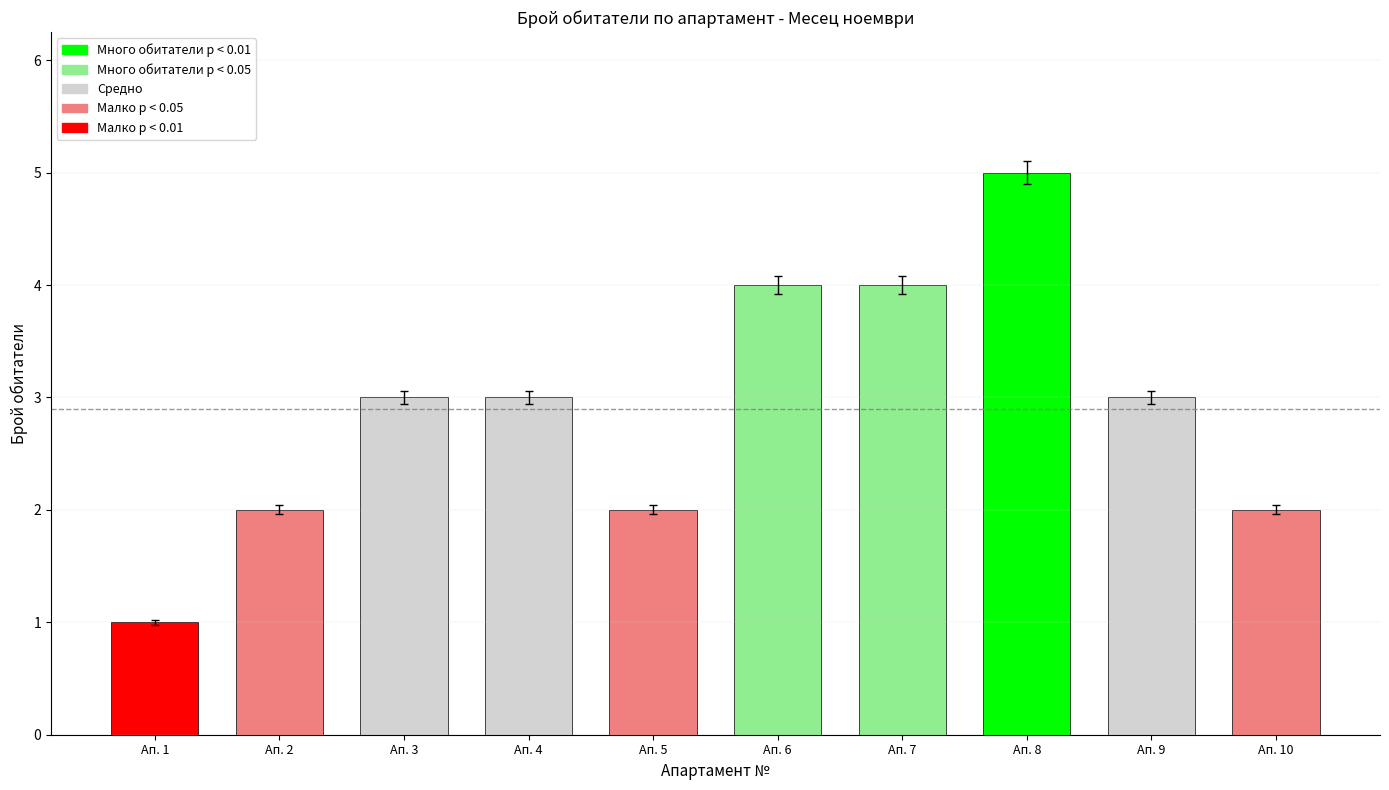

What is the sum of all values?

29